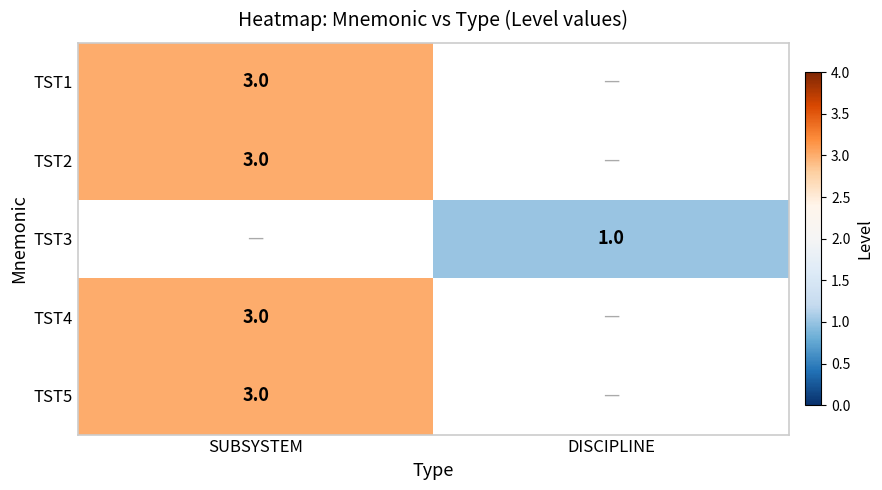

Is it true that TST5 equals 1 at SUBSYSTEM?

False